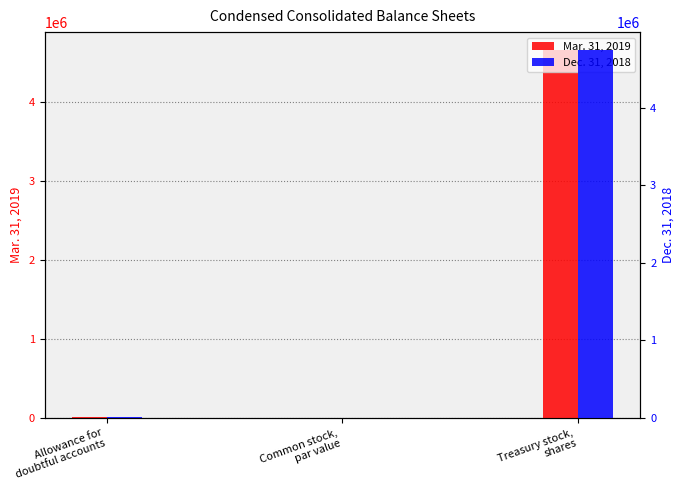

Which series has the widest spread of values?

Dec. 31, 2018